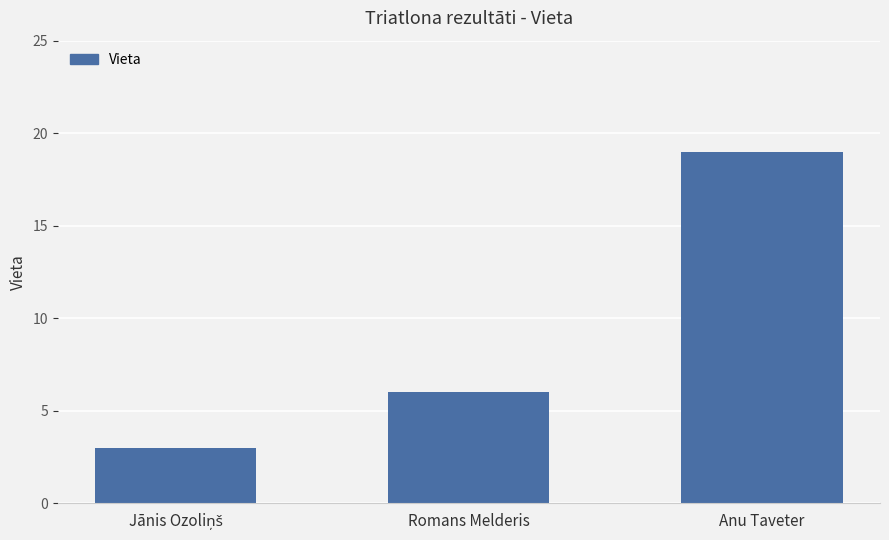

Which category has the highest value across all series?

Anu Taveter